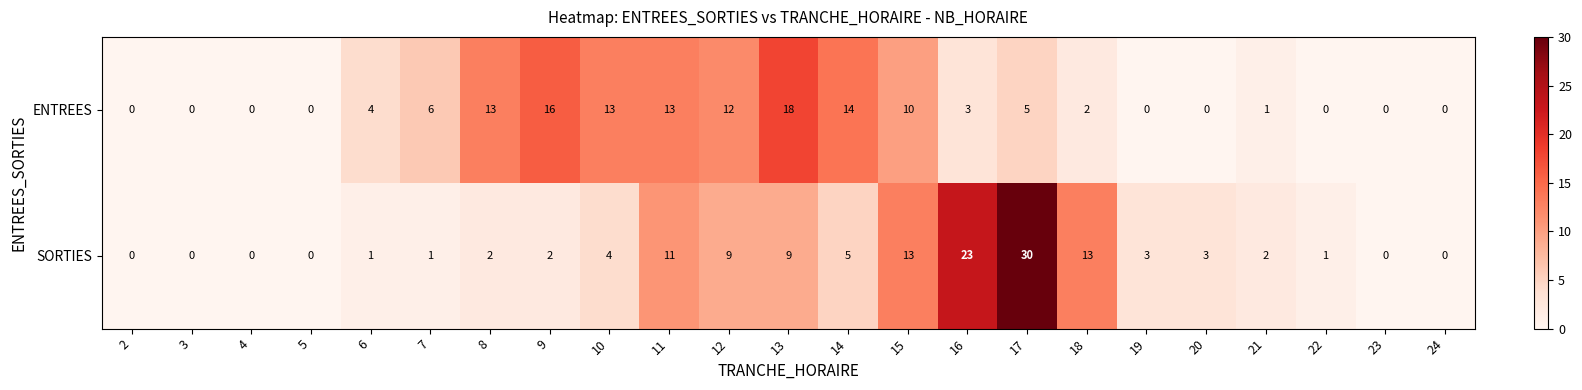

The ENTREES series shows 16 at 9. True or false?

True